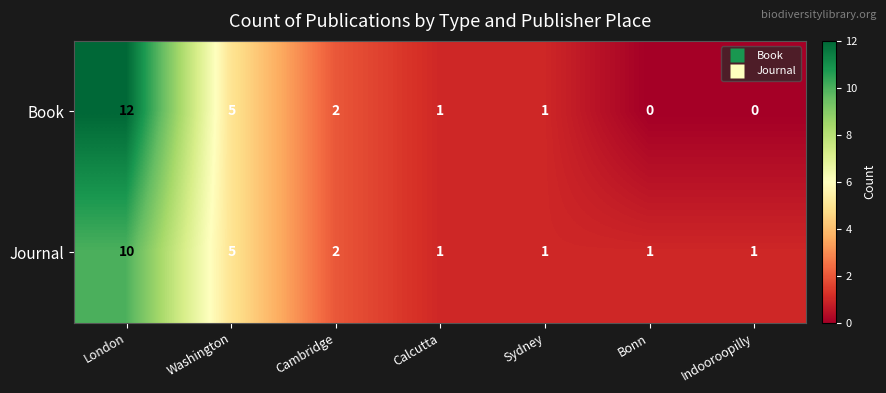

What is the average value of the Book series?

3